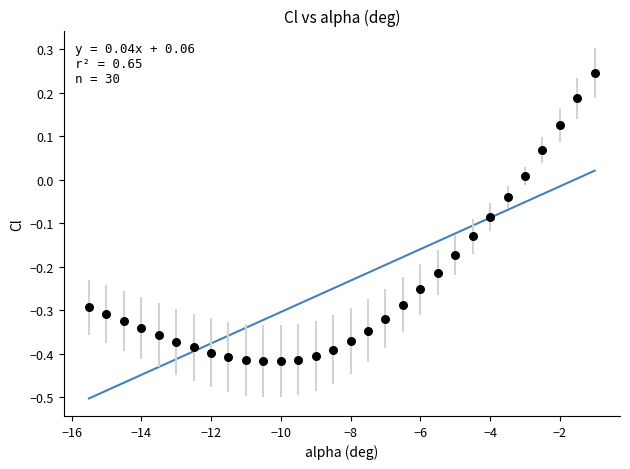

What is the range of Y values (max minus min)?

0.7